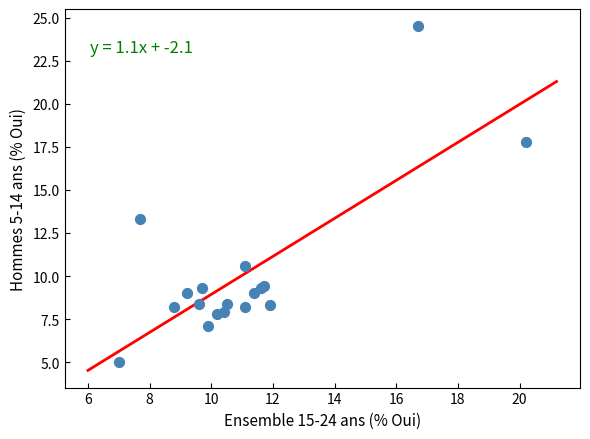

What Y value in the scatter plot is closest to 14?

13.3